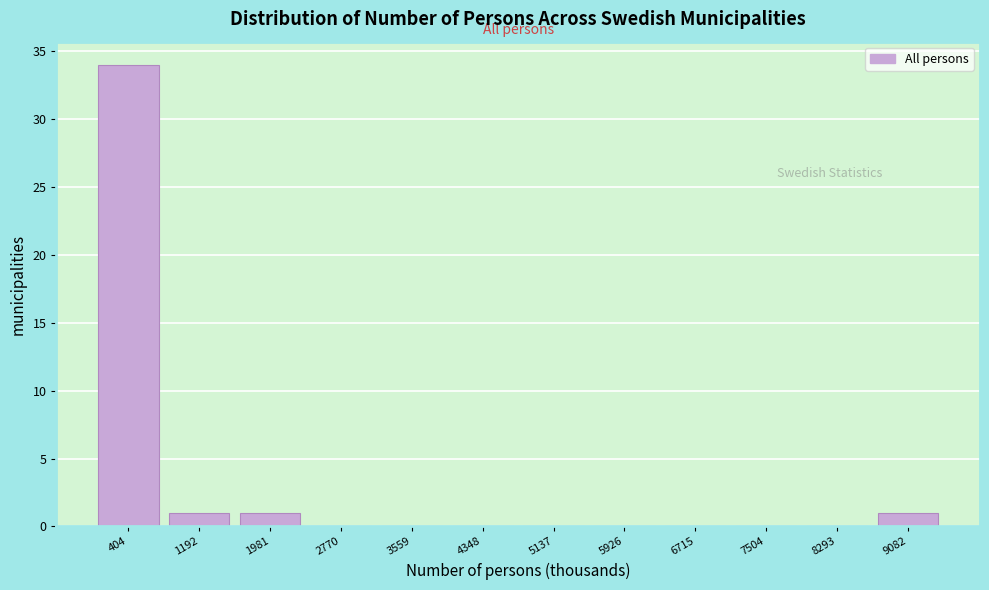

Reading left to right, list every bar in this chart as the range it spans on the x-axis followed by its height. Neither the bar edges nor the heights are printed on the chart, so give them approximately, as read against the axes.

0 to 800: 34
800 to 1600: 1
1600 to 2400: 1
2400 to 3200: 0
3200 to 4000: 0
4000 to 4700: 0
4700 to 5500: 0
5500 to 6300: 0
6300 to 7100: 0
7100 to 7900: 0
7900 to 8700: 0
8700 to 9500: 1